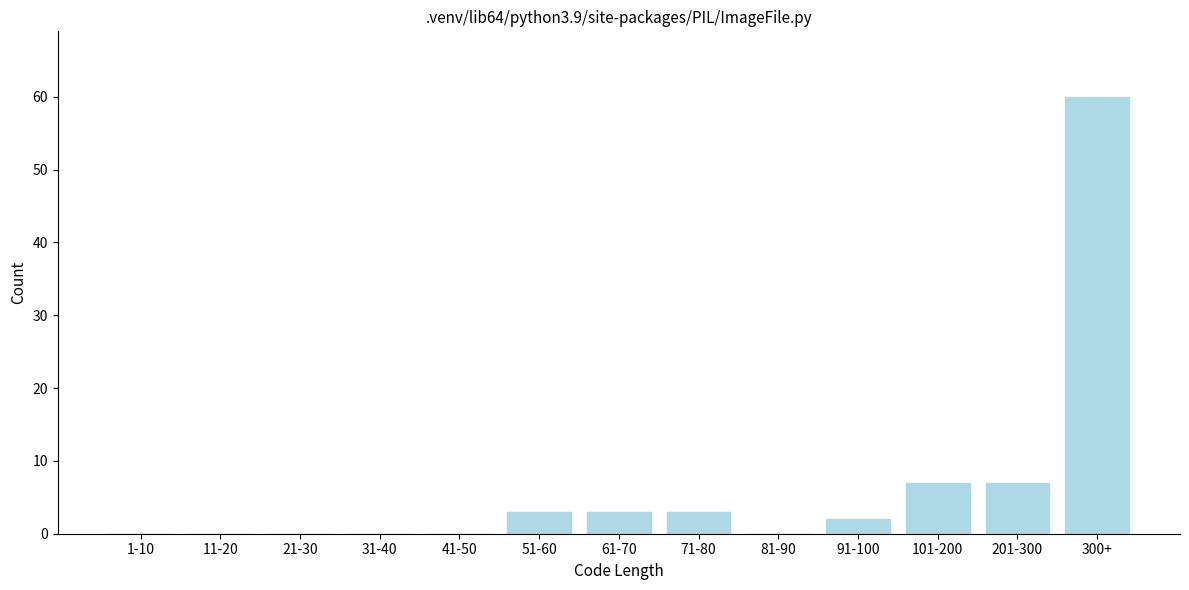

Reading left to right, list all the values displayed in this chart.

1-10=0	11-20=0	21-30=0	31-40=0	41-50=0	51-60=3	61-70=3	71-80=3	81-90=0	91-100=2	101-200=7	201-300=7	300+=60